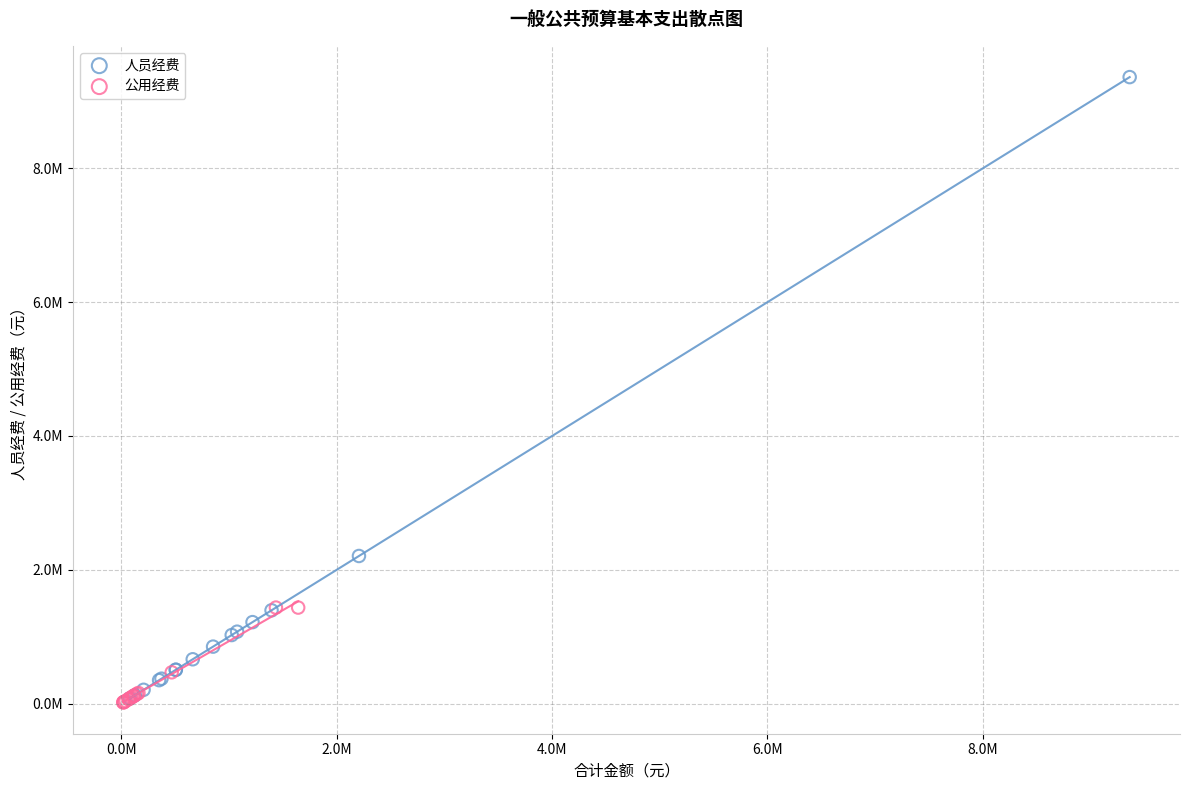

What are all the series names shown in the legend?

人员经费, 公用经费